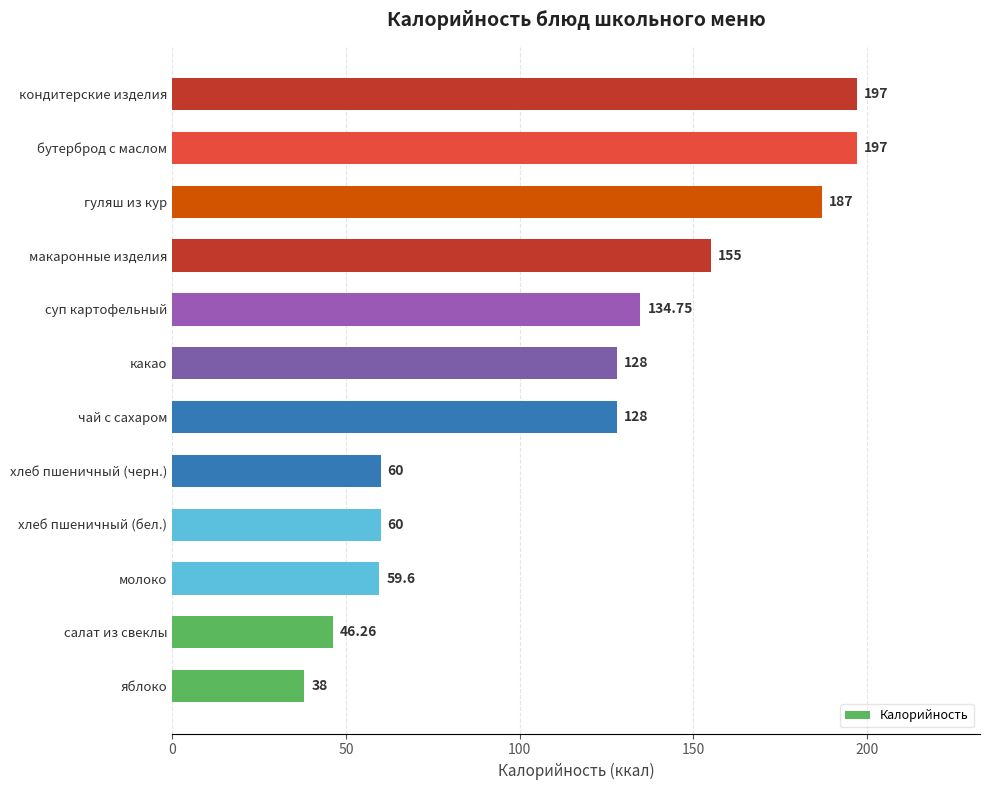

Approximately how many times larger is the value at хлеб пшеничный (черн.) compared to кондитерские изделия?

0.3